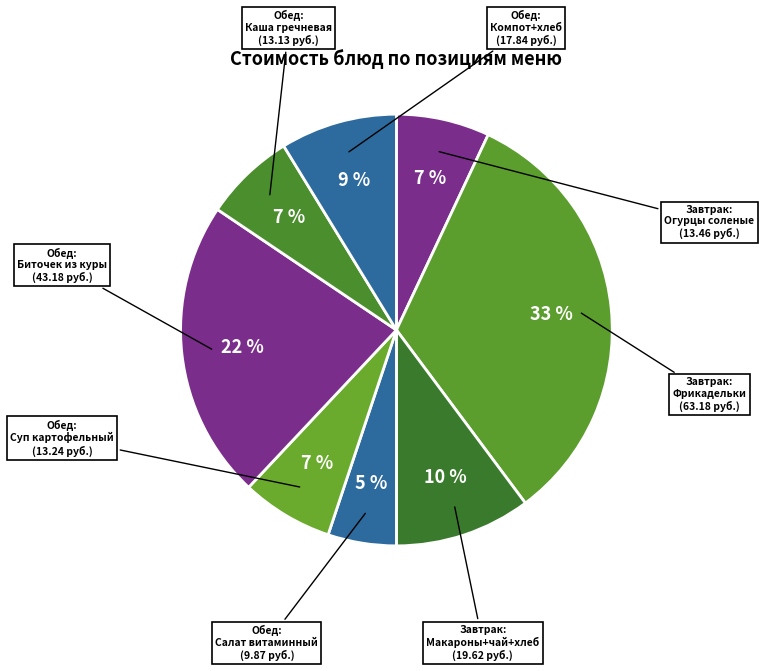

How many slices are in this pie chart?

8